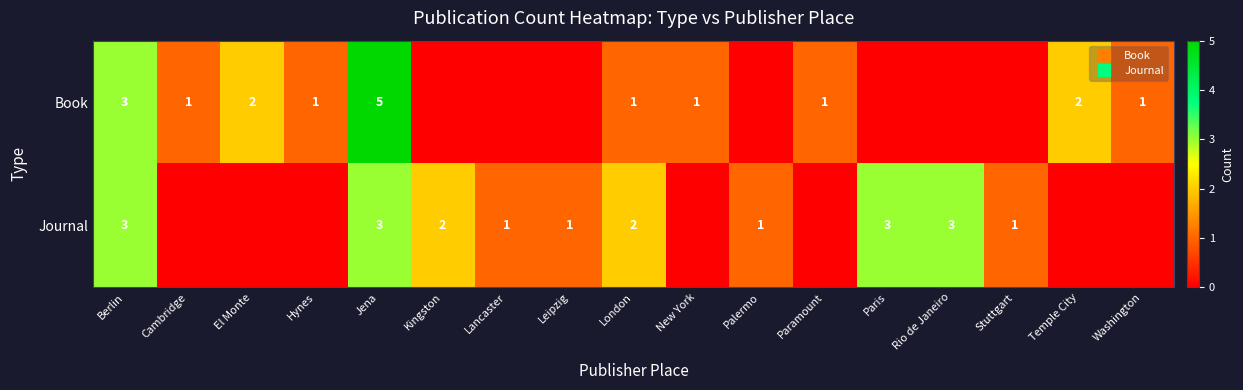

How many data points does each series have?

17